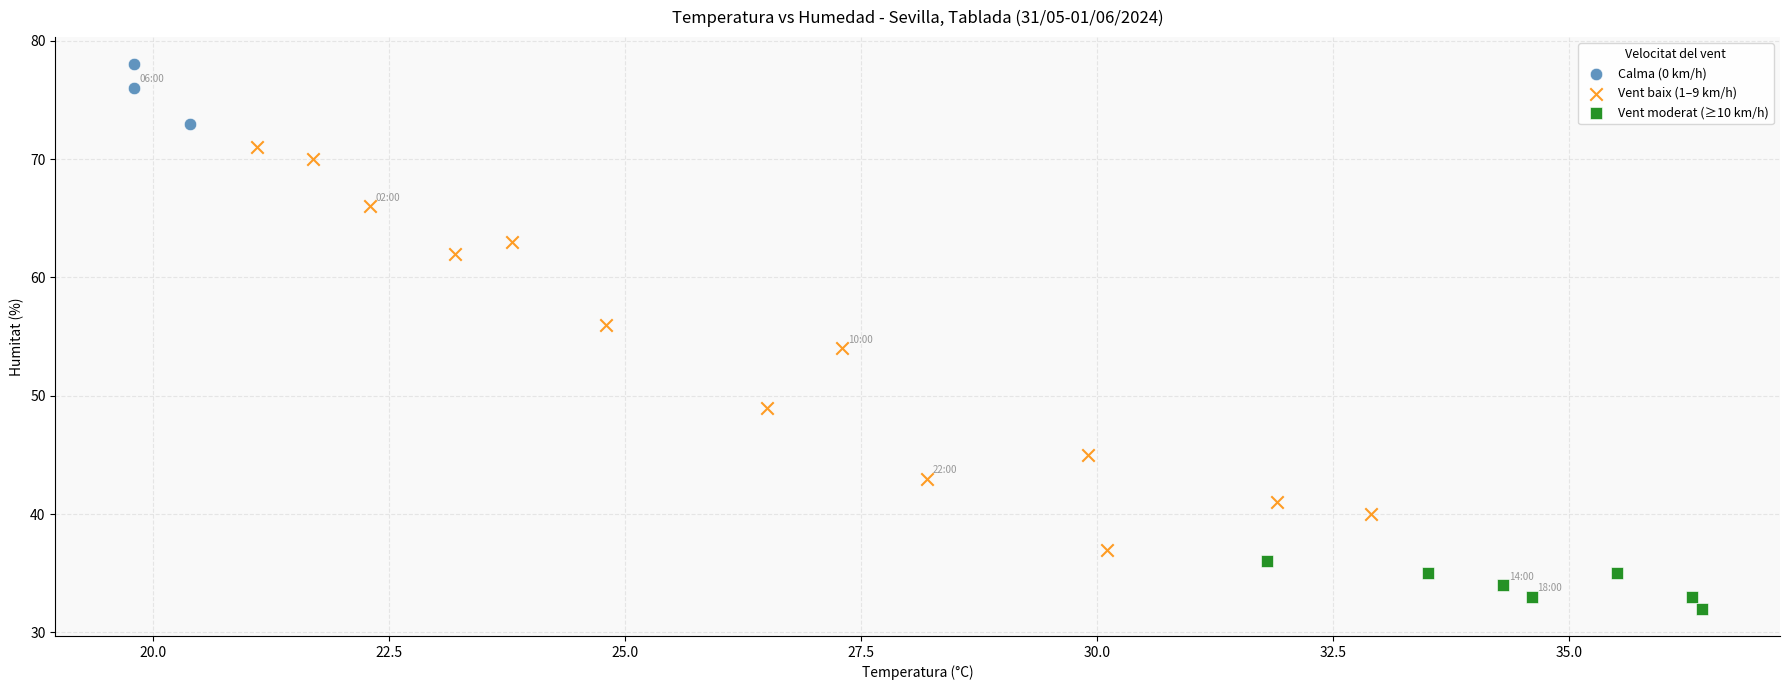

Which series has the largest Y range (max minus min)?

Vent baix (1–9 km/h)